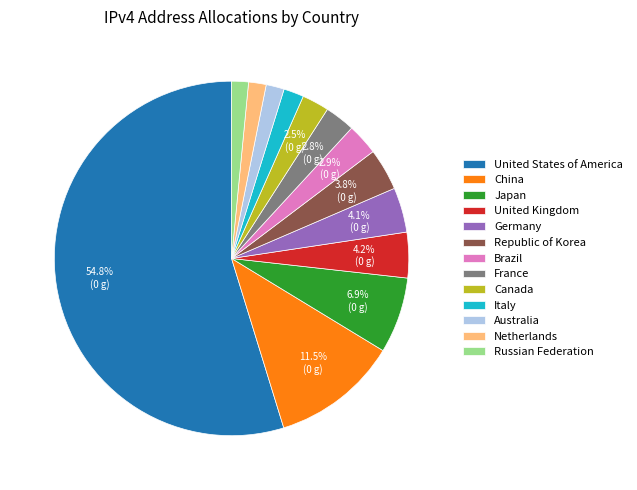

Does United States of America account for over 50% of the chart?

Yes